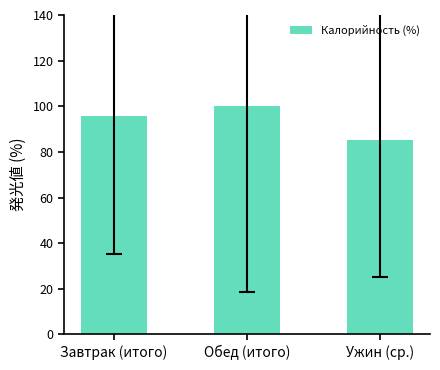

What is the sum of the values at Ужин (ср.) and Завтрак (итого)?

180.9